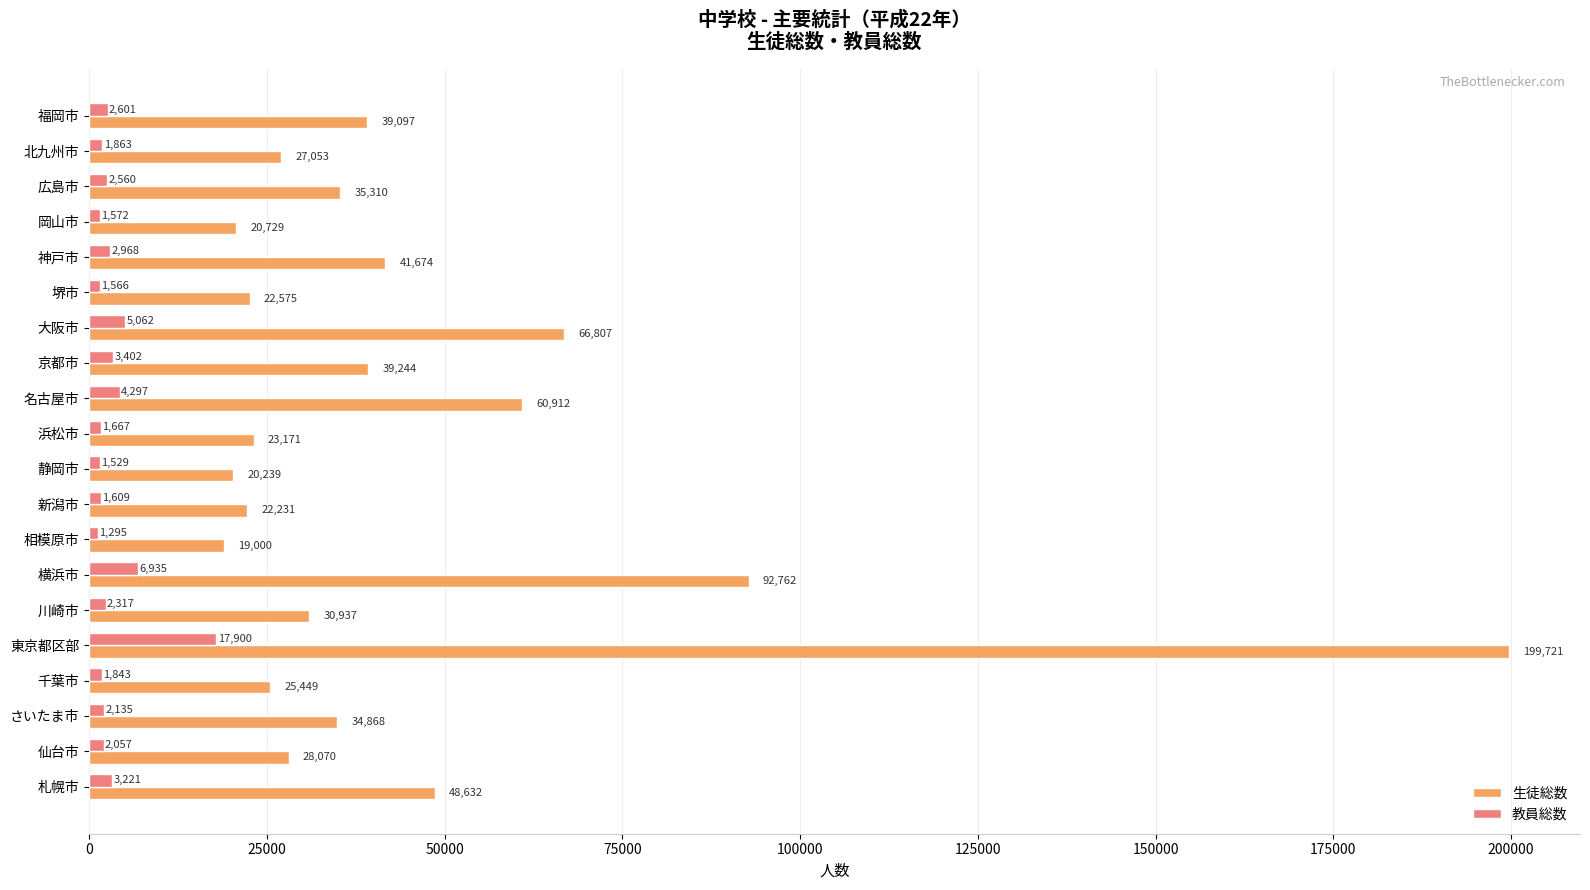

What is the difference between the maximum and minimum values in the 生徒総数 series?

180721